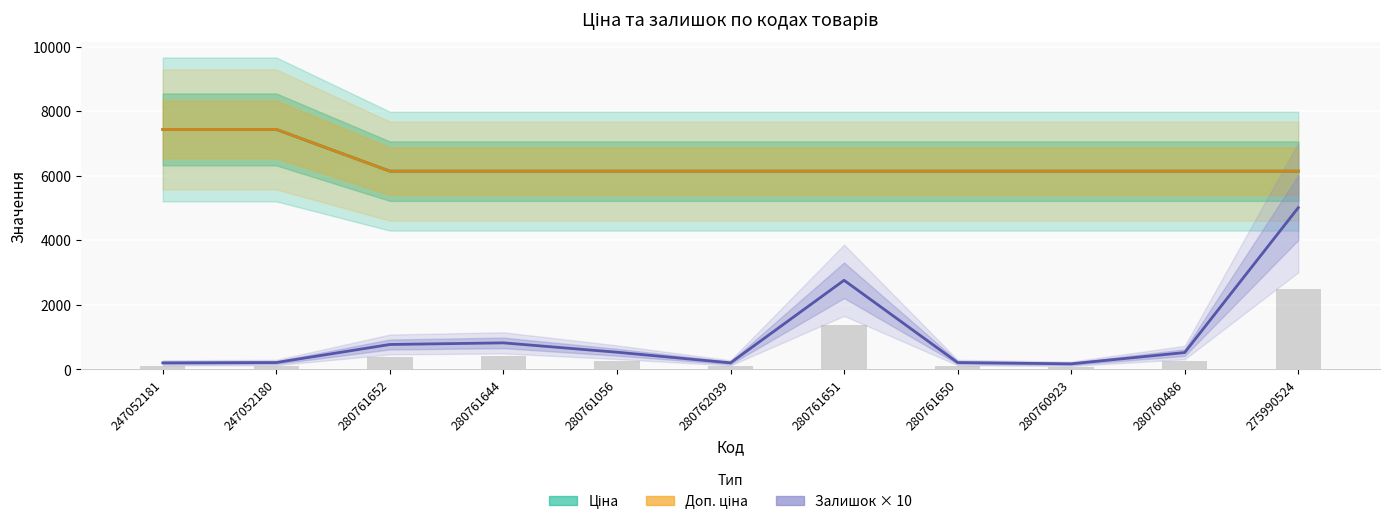

Reading left to right, list all the values displayed in this chart.

Ціна: 247052181=7436.2	247052180=7436.2	280761652=6143.2	280761644=6143.2	280761056=6143.2	280762039=6143.2	280761651=6143.2	280761650=6143.2	280760923=6143.2	280760486=6143.2	275990524=6143.2
Доп. ціна: 247052181=7436.2	247052180=7436.2	280761652=6143.2	280761644=6143.2	280761056=6143.2	280762039=6143.2	280761651=6143.2	280761650=6143.2	280760923=6143.2	280760486=6143.2	275990524=6143.2
Залишок × 10: 247052181=200.0	247052180=210.0	280761652=770.0	280761644=820.0	280761056=530.0	280762039=200.0	280761651=2760.0	280761650=210.0	280760923=170.0	280760486=520.0	275990524=5010.0
Залишок (стовп): 247052181=100.0	247052180=105.0	280761652=385.0	280761644=410.0	280761056=265.0	280762039=100.0	280761651=1380.0	280761650=105.0	280760923=85.0	280760486=260.0	275990524=2505.0